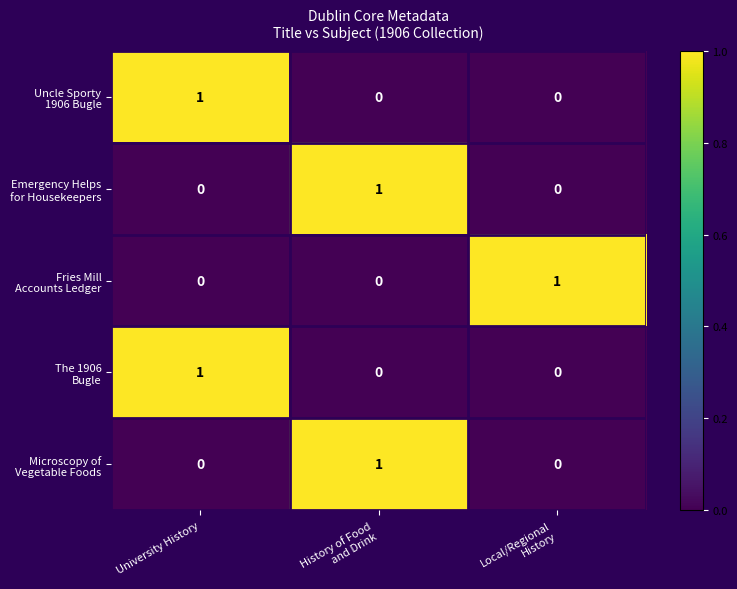

At how many categories does at least one series exceed 0?

3